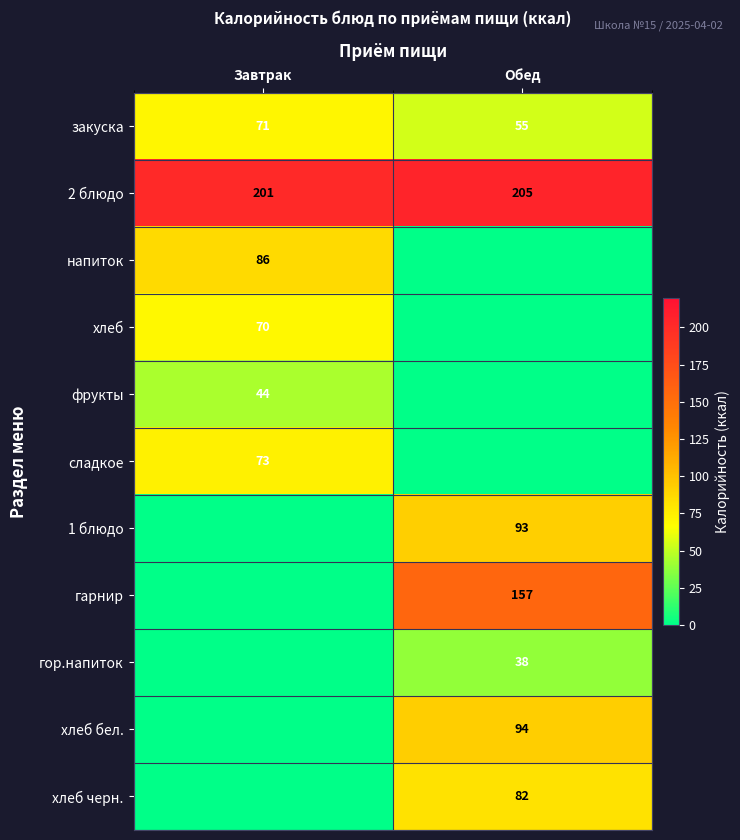

At which category does the chart reach its minimum across all series?

Обед